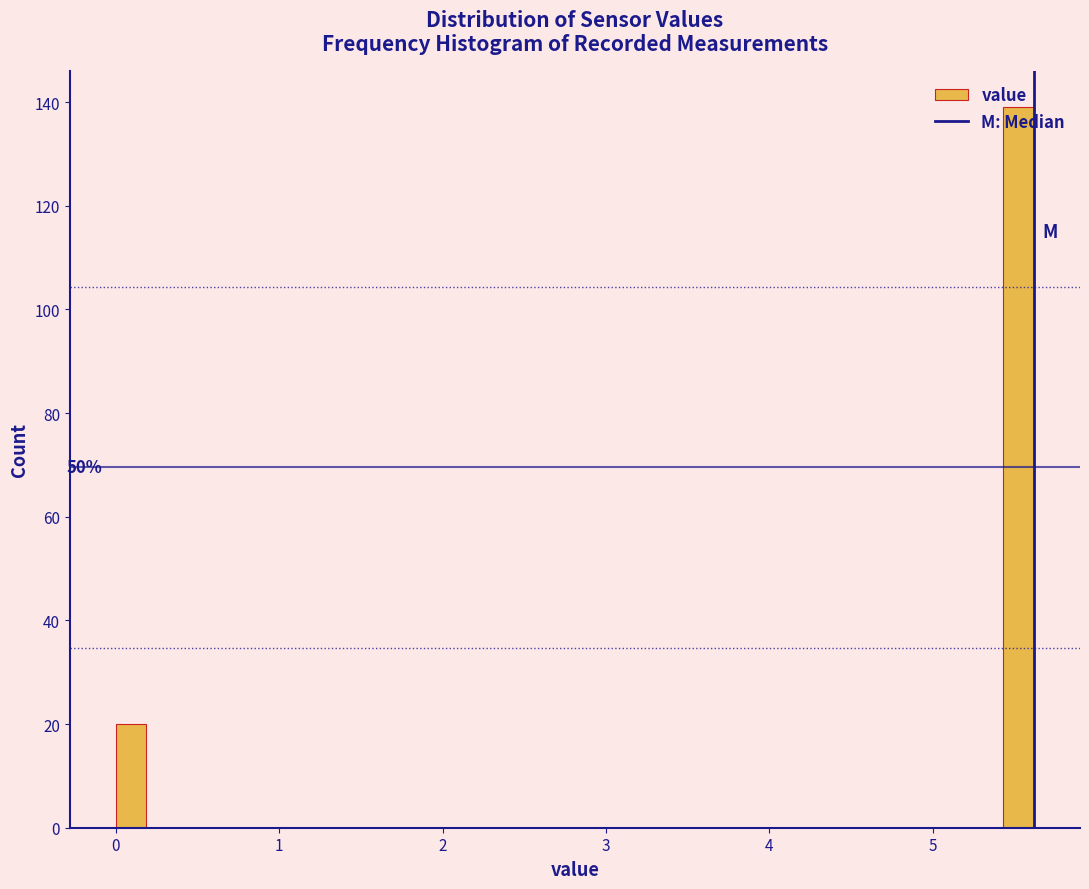

Around what value on the x-axis is the tallest bar? Give the approximate position of its centre, as read against the axis.

5.5